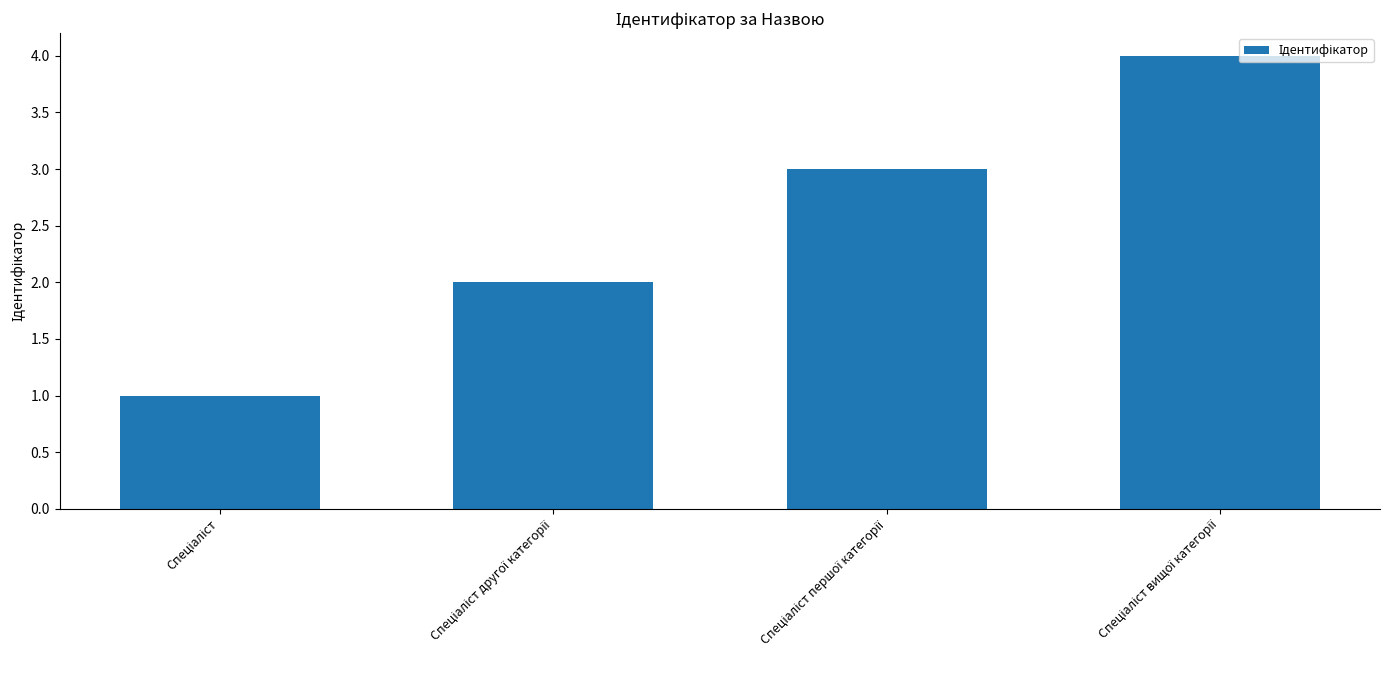

What is the maximum value shown in the chart?

4